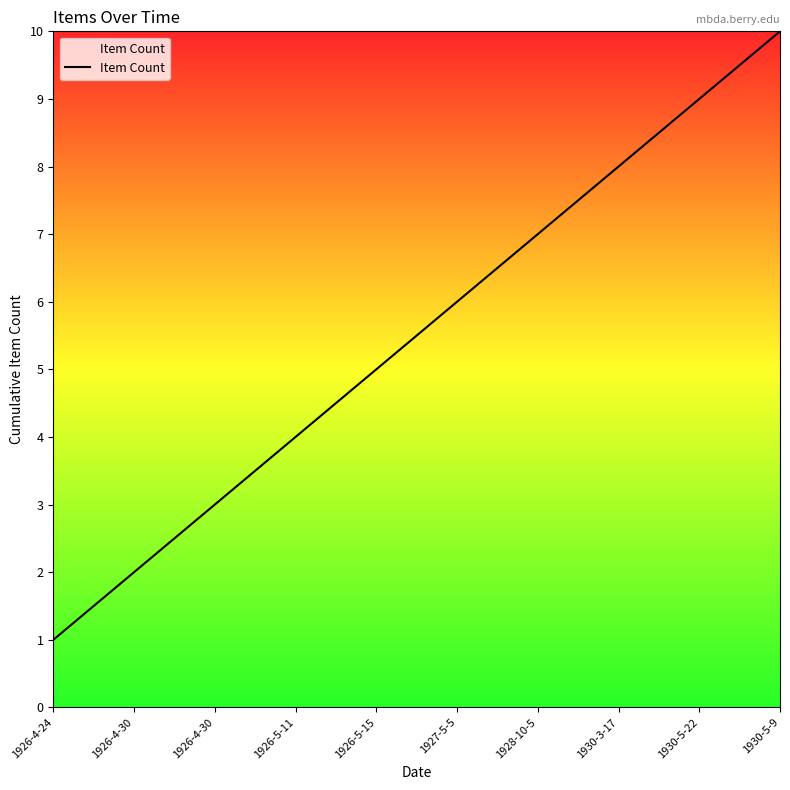

True or false: the data shows 5 at 1926-4-30.

False